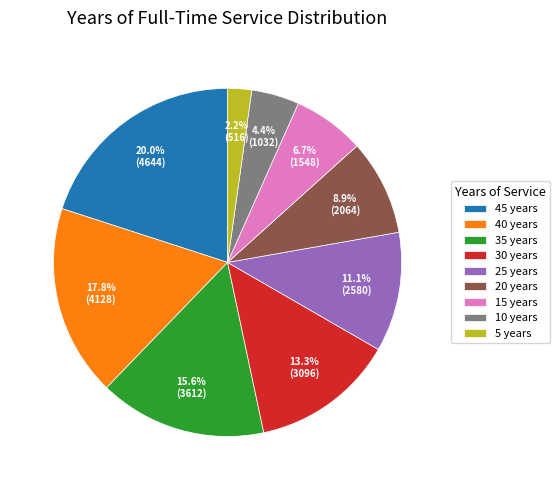

True or false: 30 years accounts for 1% of the total.

False